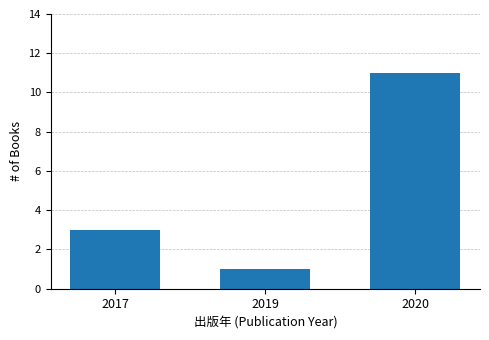

Where is the data nearest to the value 6?

2017